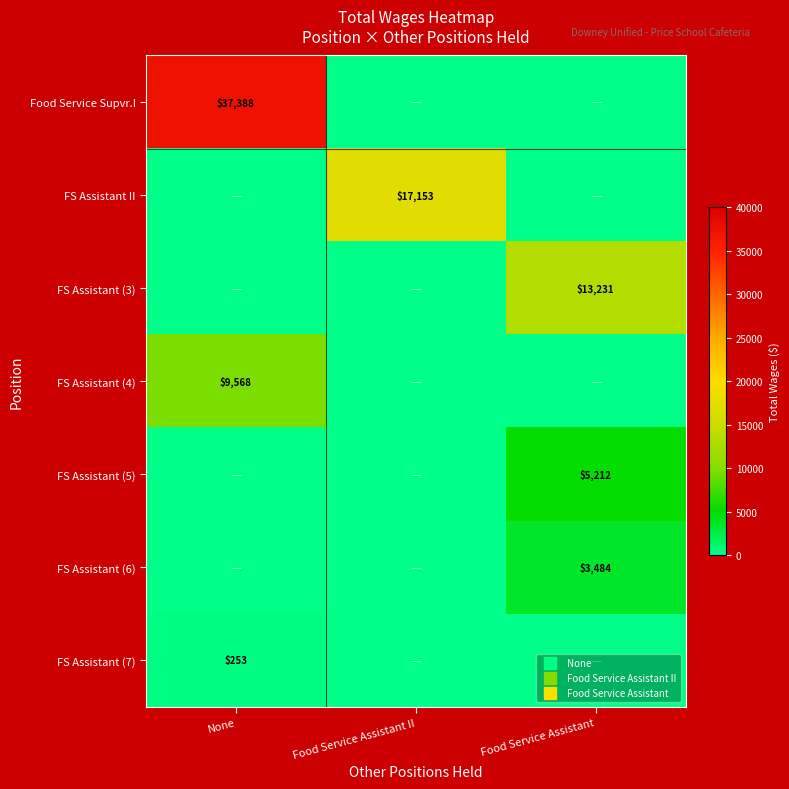

What is the difference between the maximum and minimum values in the FS Assistant (7) series?

253